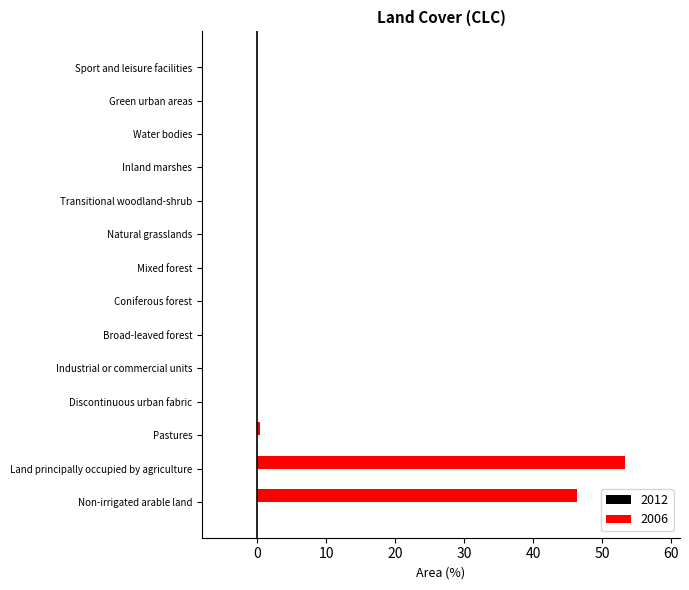

Reading bottom to top, list all the values displayed in this chart.

Non-irrigated arable land=46.4	Land principally occupied by agriculture=53.3	Pastures=0.4	Discontinuous urban fabric=0.0	Industrial or commercial units=0.0	Broad-leaved forest=0.0	Coniferous forest=0.0	Mixed forest=0.0	Natural grasslands=0.0	Transitional woodland-shrub=0.0	Inland marshes=0.0	Water bodies=0.0	Green urban areas=0.0	Sport and leisure facilities=0.0